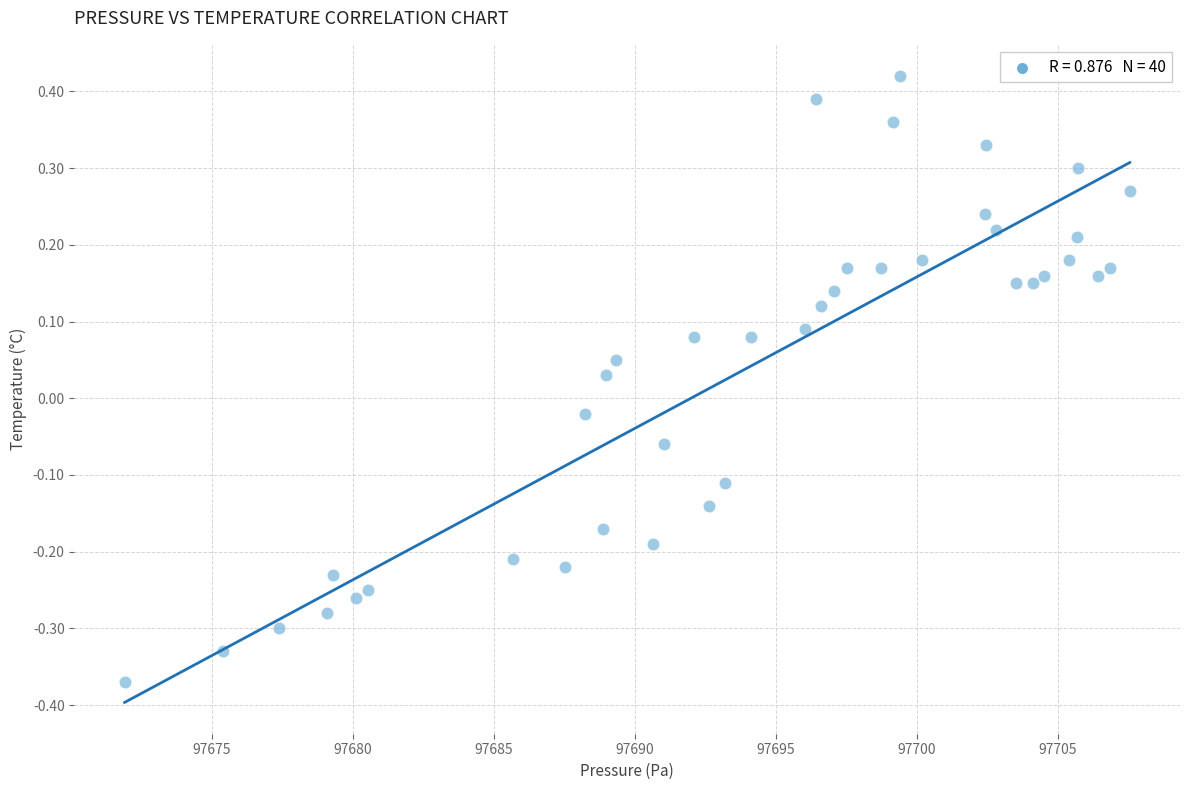

What is the range of X values (max minus min)?

35.6